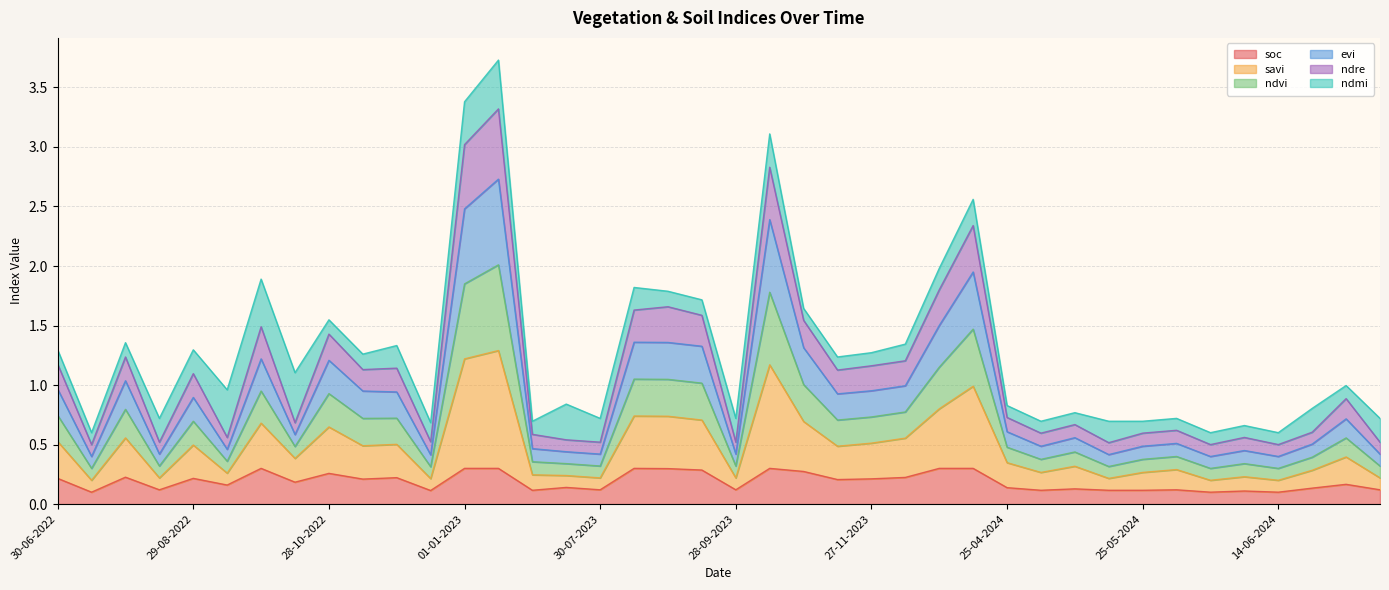

Between 12-11-2023 and 11-01-2024, which is larger?

11-01-2024